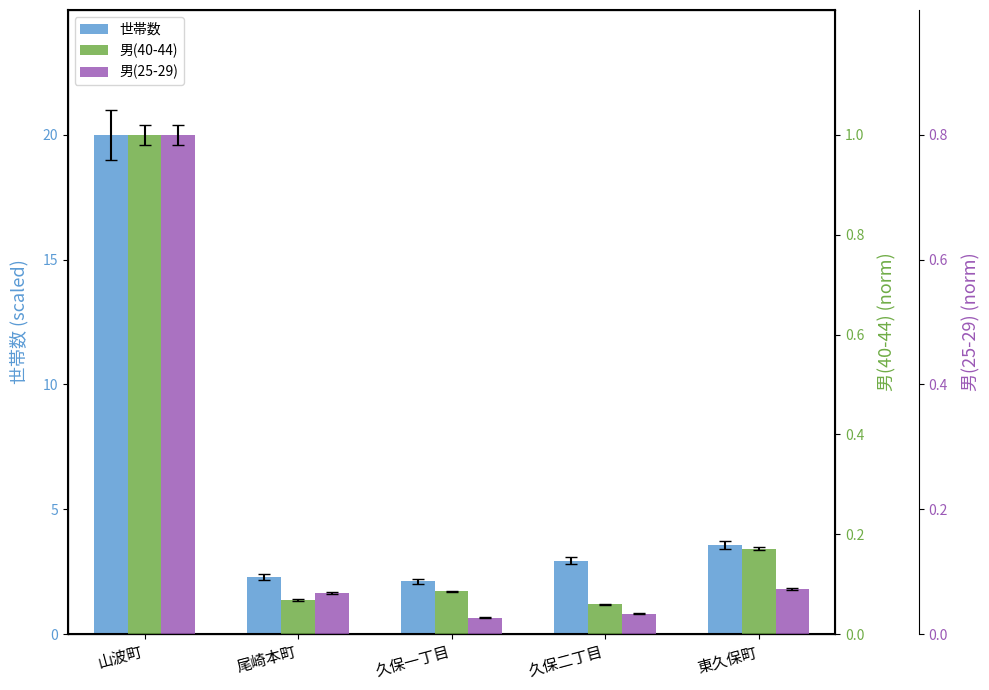

What is the average value of the 男(40-44) series?

0.3